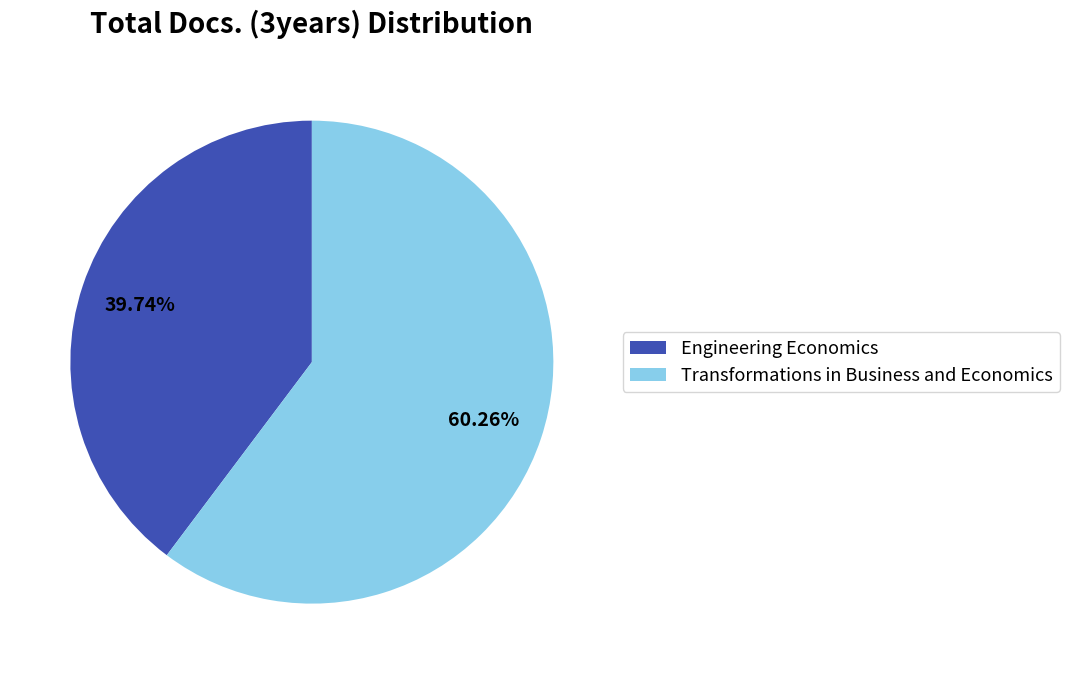

How many segments does this pie chart have?

2